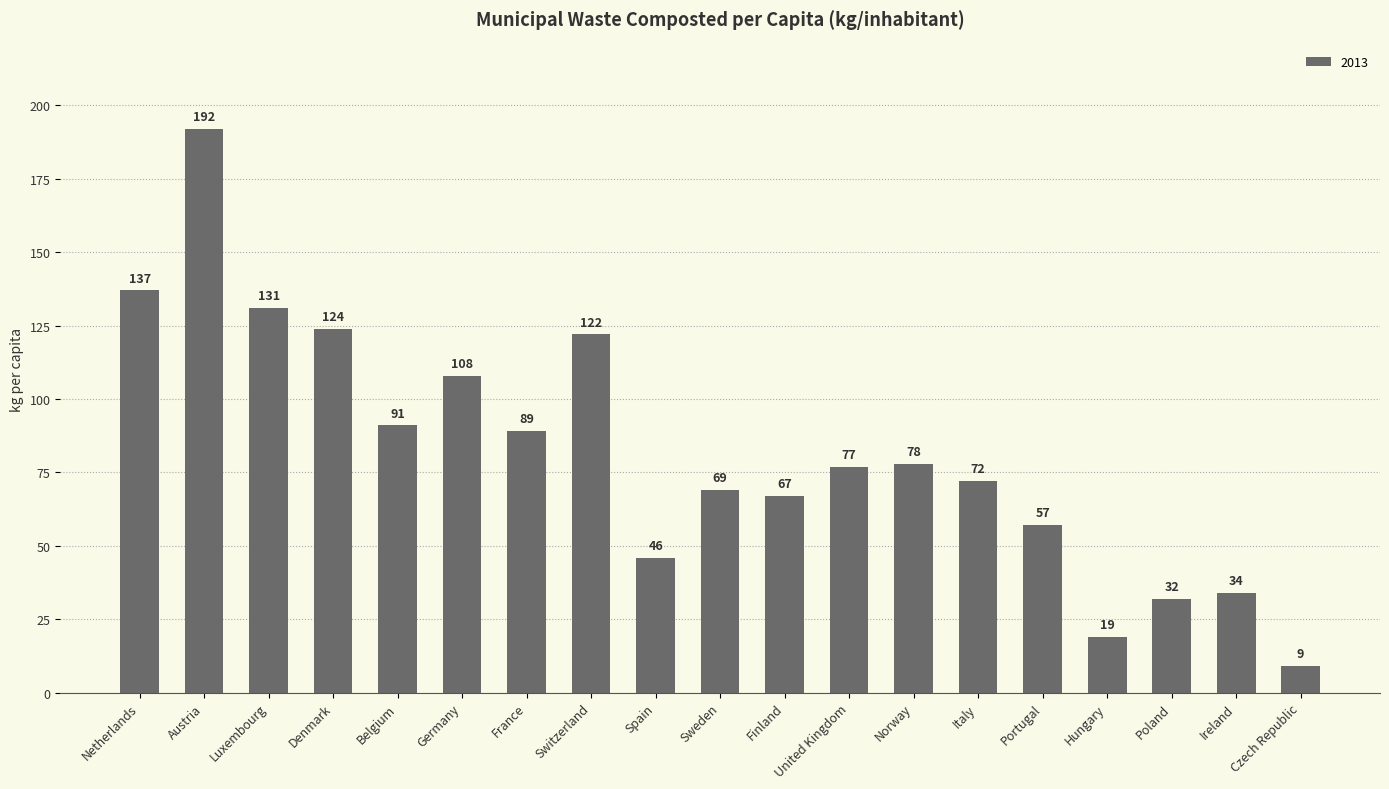

What position from the right is United Kingdom?

8